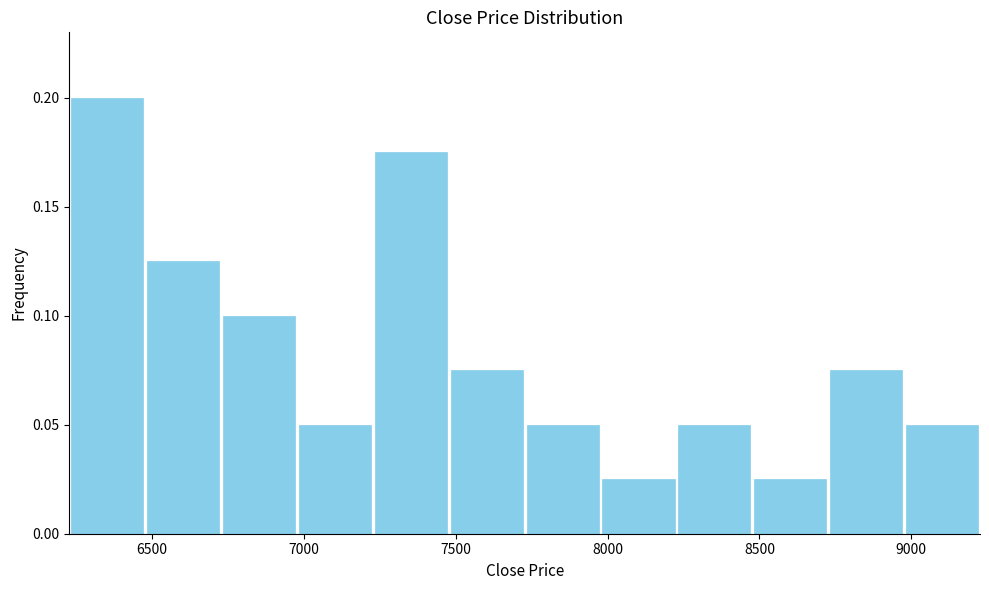

Reading left to right, list every bar in this chart as the range it spans on the x-axis followed by its height. Neither the bar edges nor the heights are printed on the chart, so give them approximately, as read against the axes.

6250 to 6500: 0.200
6500 to 6750: 0.125
6750 to 7000: 0.100
7000 to 7250: 0.050
7250 to 7500: 0.175
7500 to 7750: 0.075
7750 to 8000: 0.050
8000 to 8250: 0.025
8250 to 8500: 0.050
8500 to 8750: 0.025
8750 to 9000: 0.075
9000 to 9250: 0.050